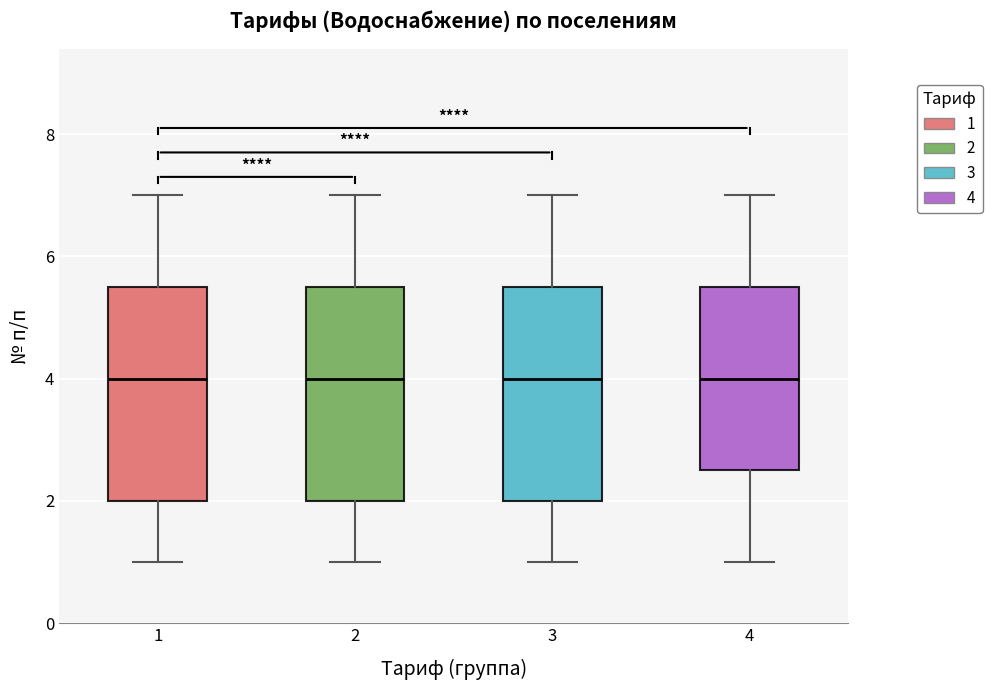

Reading left to right, transcribe this box plot: for each box, give where its median line is, the range the box spans, and where its two whiskers end, as read against the y-axis. The values are not printed on the chart, so give them approximately, as read against the axis.

1: median 4.0, box 2.0 to 5.6, whiskers 1.0 to 7.0
2: median 4.0, box 2.0 to 5.6, whiskers 1.0 to 7.0
3: median 4.0, box 2.0 to 5.6, whiskers 1.0 to 7.0
4: median 4.0, box 2.6 to 5.6, whiskers 1.0 to 7.0